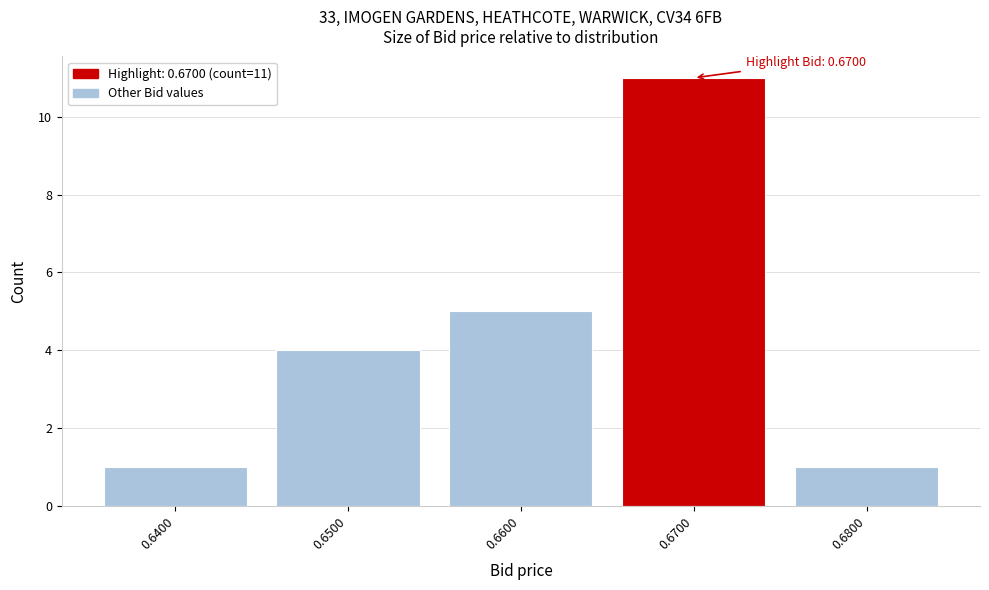

Over which range of the x-axis is the bar tallest?

0.665 to 0.675